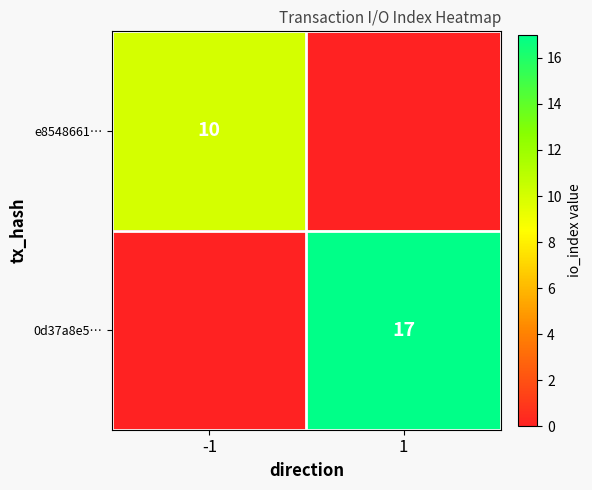

Is the value of e8548661… at -1 greater than the value of 0d37a8e5… at 1?

No